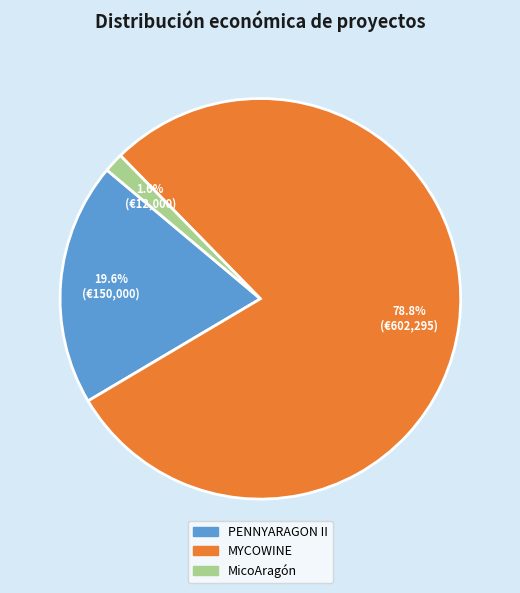

What percentage is NOT represented by PENNYARAGON II?

80.4%